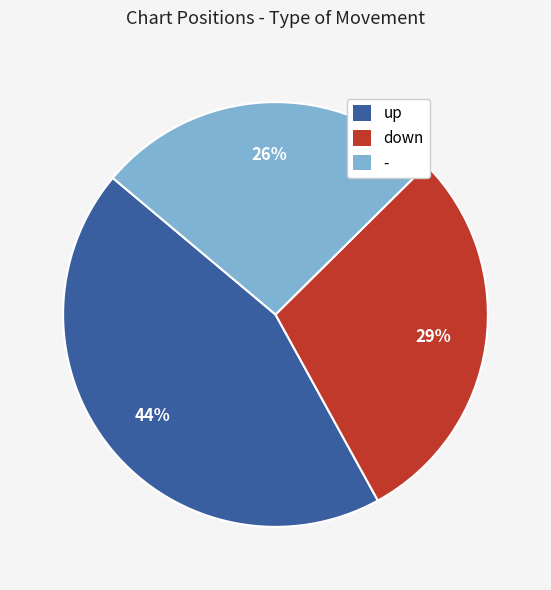

Which has a higher value, - or down?

down